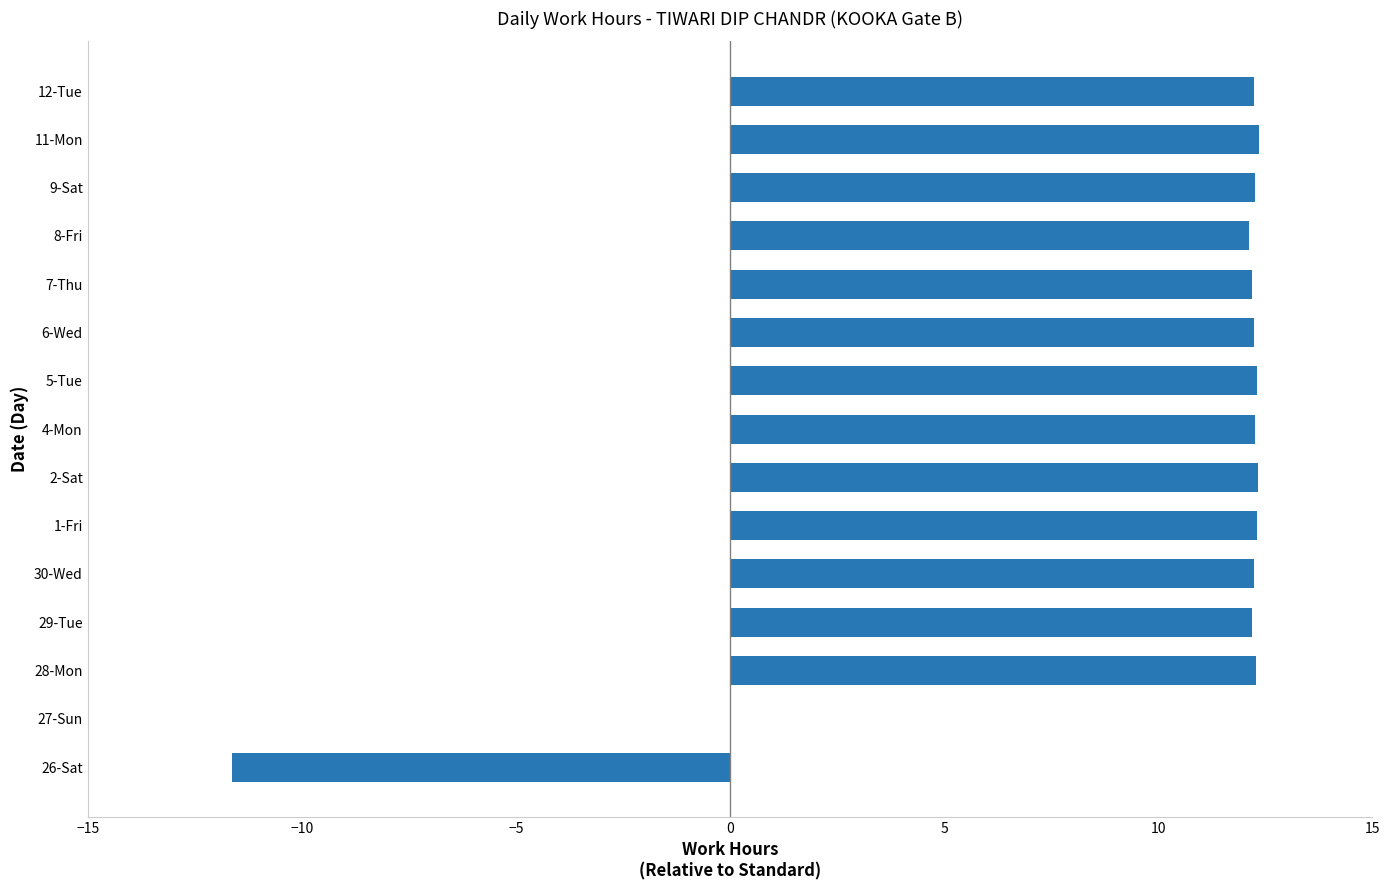

The chart shows a value of 21.5 at 9-Sat. True or false?

False